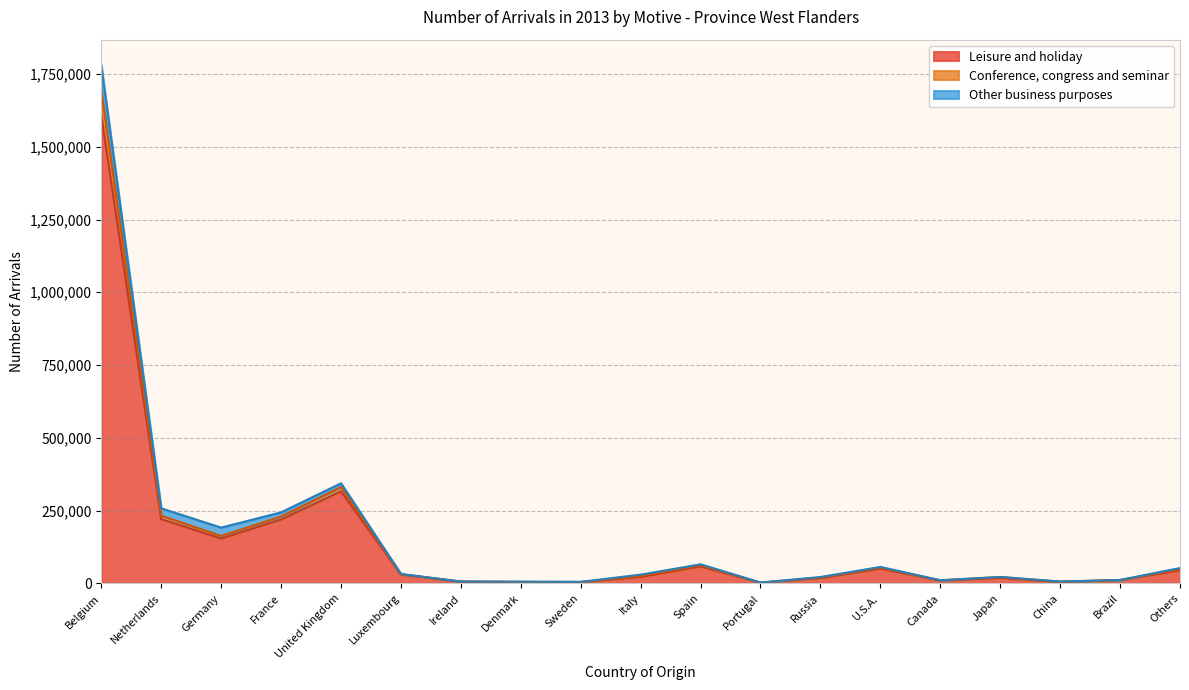

True or false: Conference, congress and seminar and Leisure and holiday intersect in this chart.

False